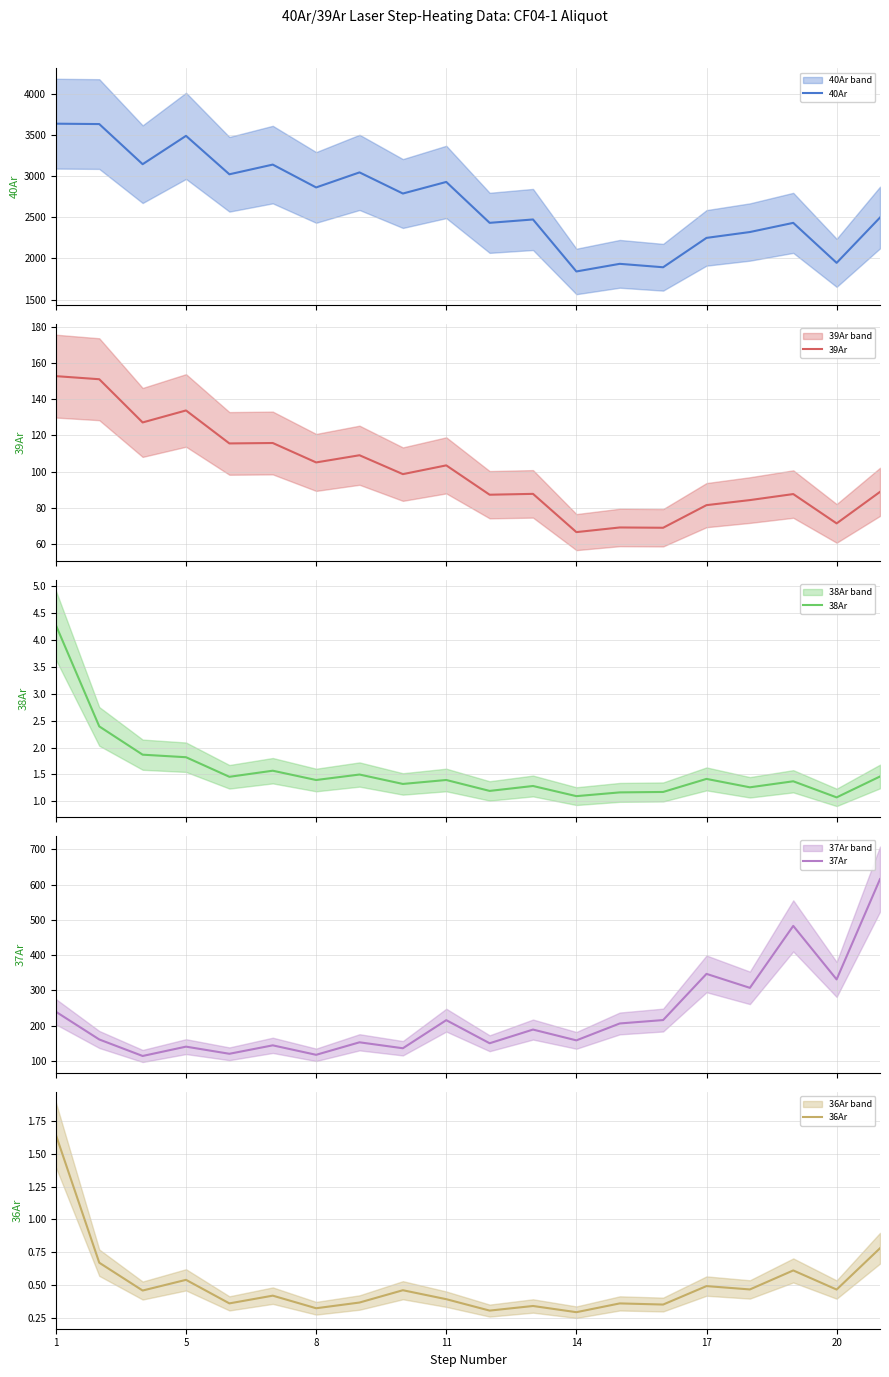

How many interior local valleys does the 38Ar series have?

7